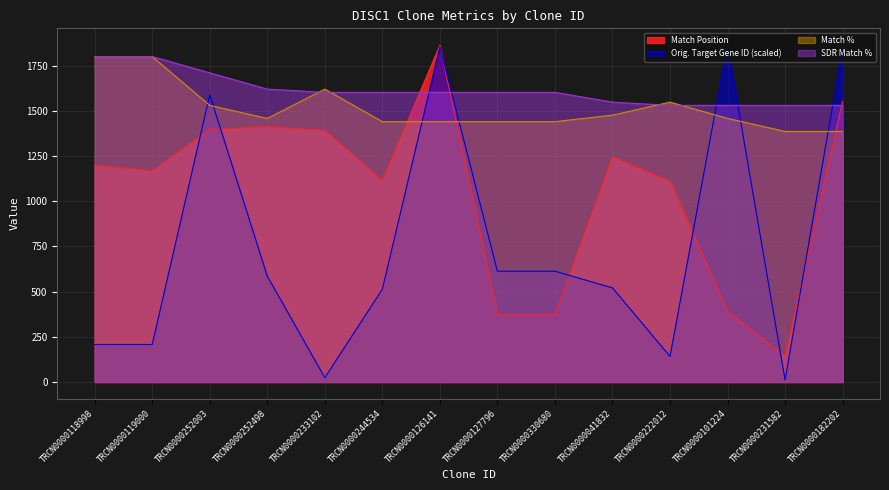

Between TRCN0000252003 and TRCN0000127796, which series saw the biggest shift?

Match Position